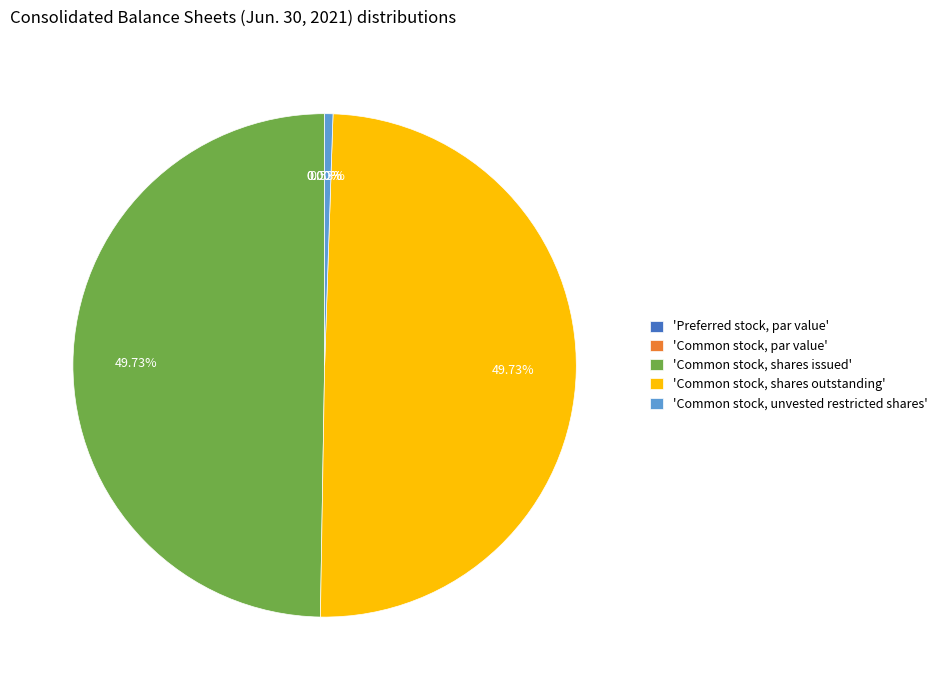

Is 'Common stock, shares issued' the majority of the pie?

No